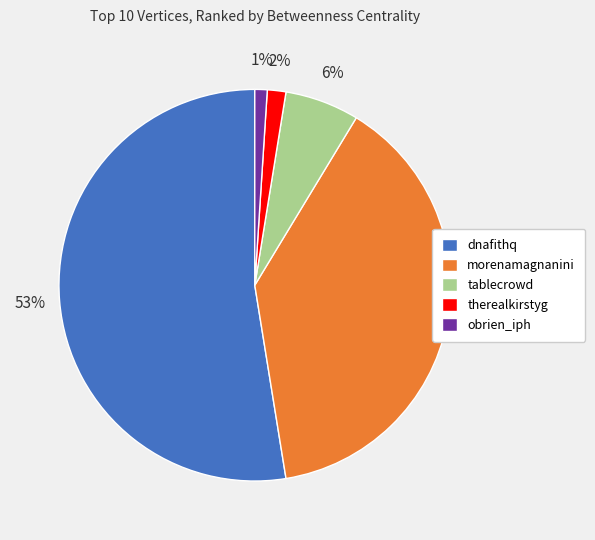

To the nearest percent, what percentage of the pie is obrien_iph?

1%